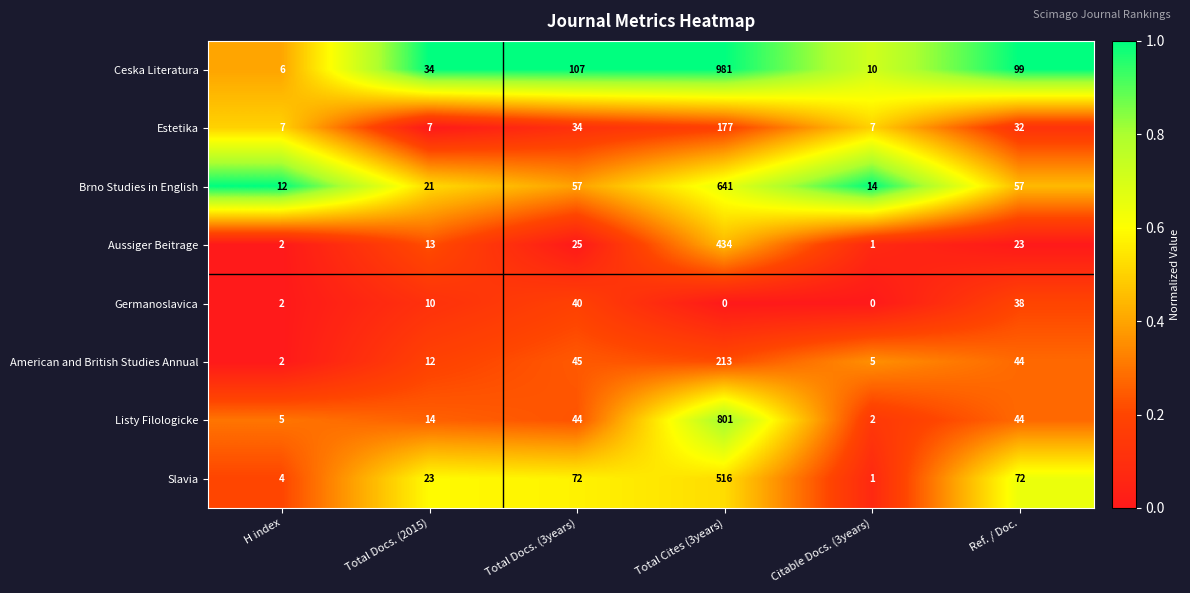

Is it true that Slavia equals 0 at Citable Docs. (3years)?

False